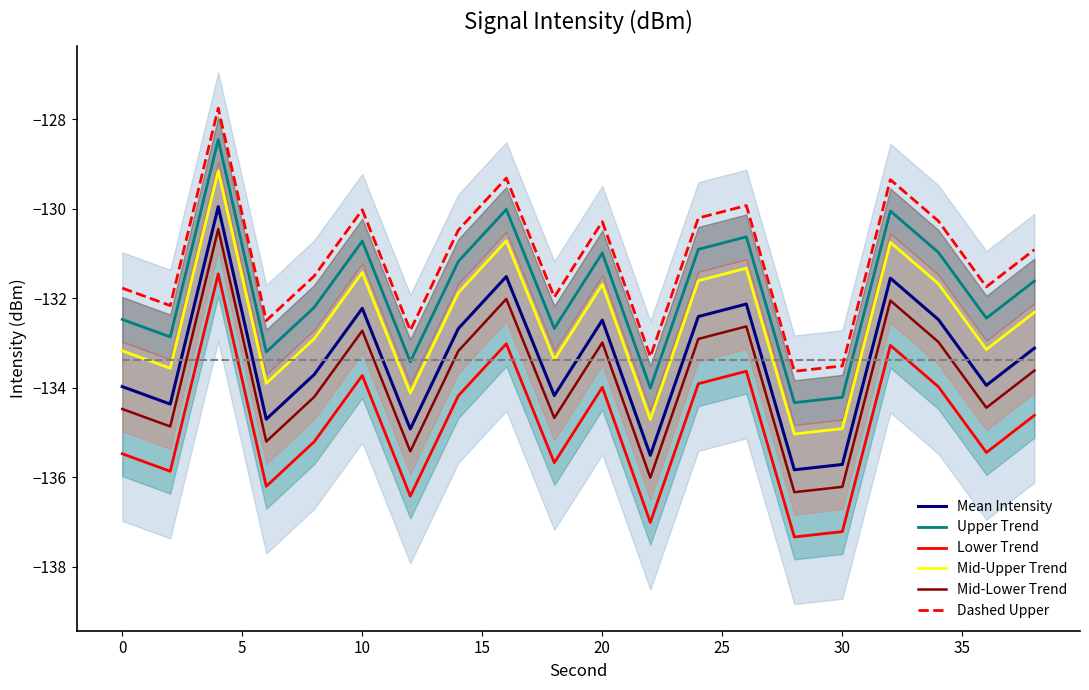

Count the number of data series in this chart.

6